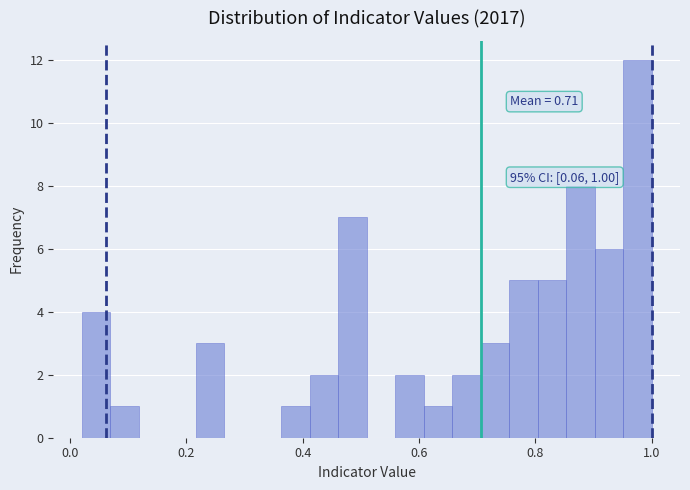

Read against the x-axis, roughly where is the centre of the tallest bar?

0.98